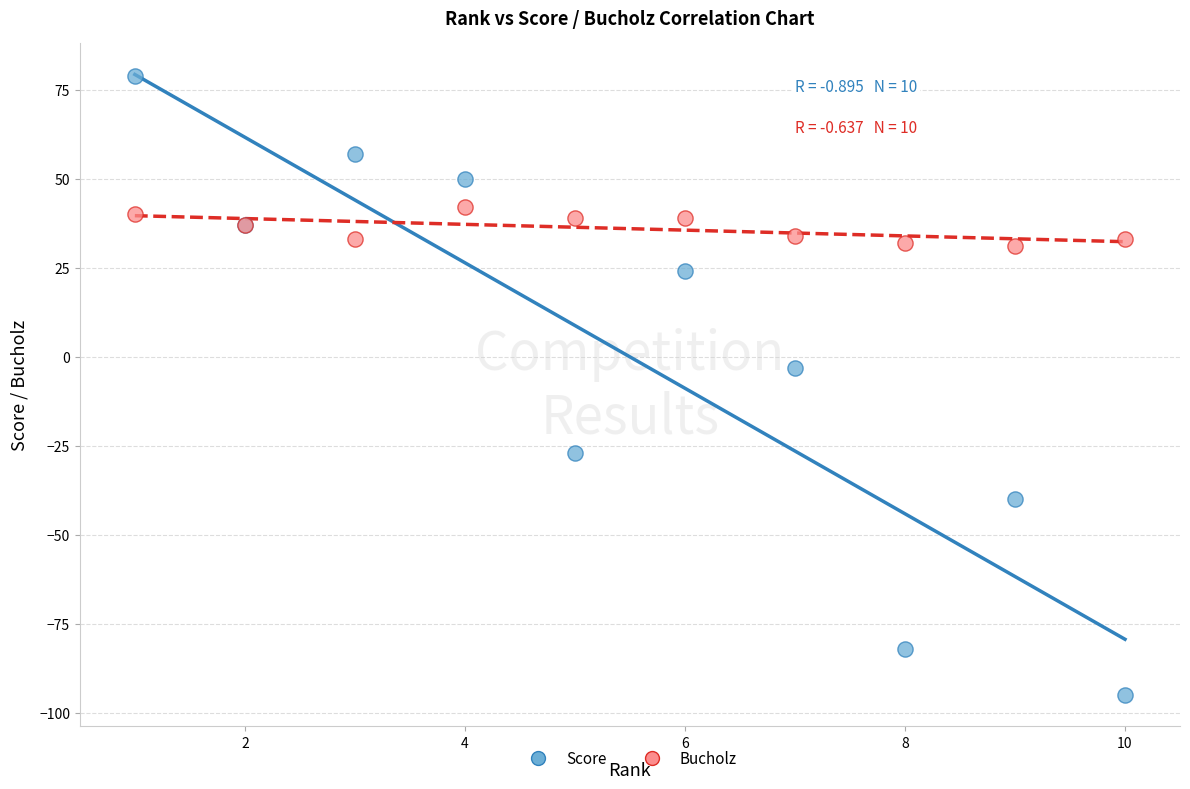

Which series has the widest spread of Y values?

Score